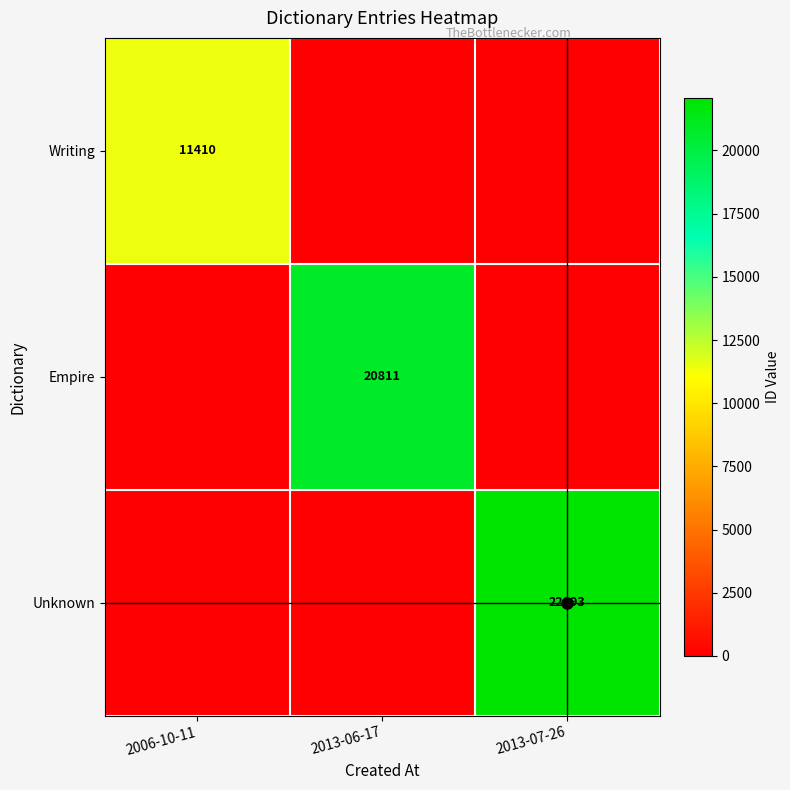

Is it true that Writing equals 7851 at 2006-10-11?

False